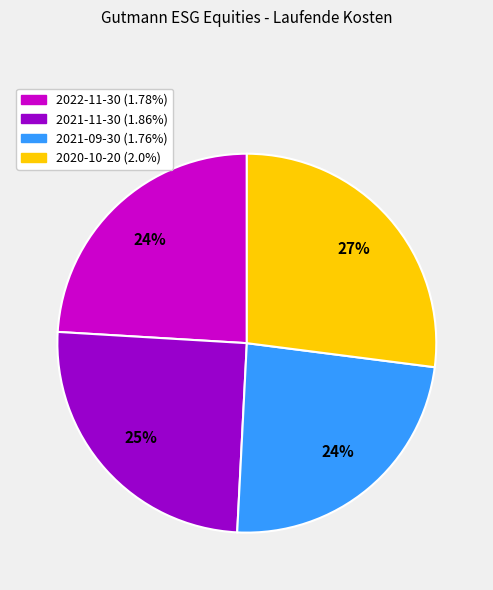

Is there a majority slice in this chart?

No